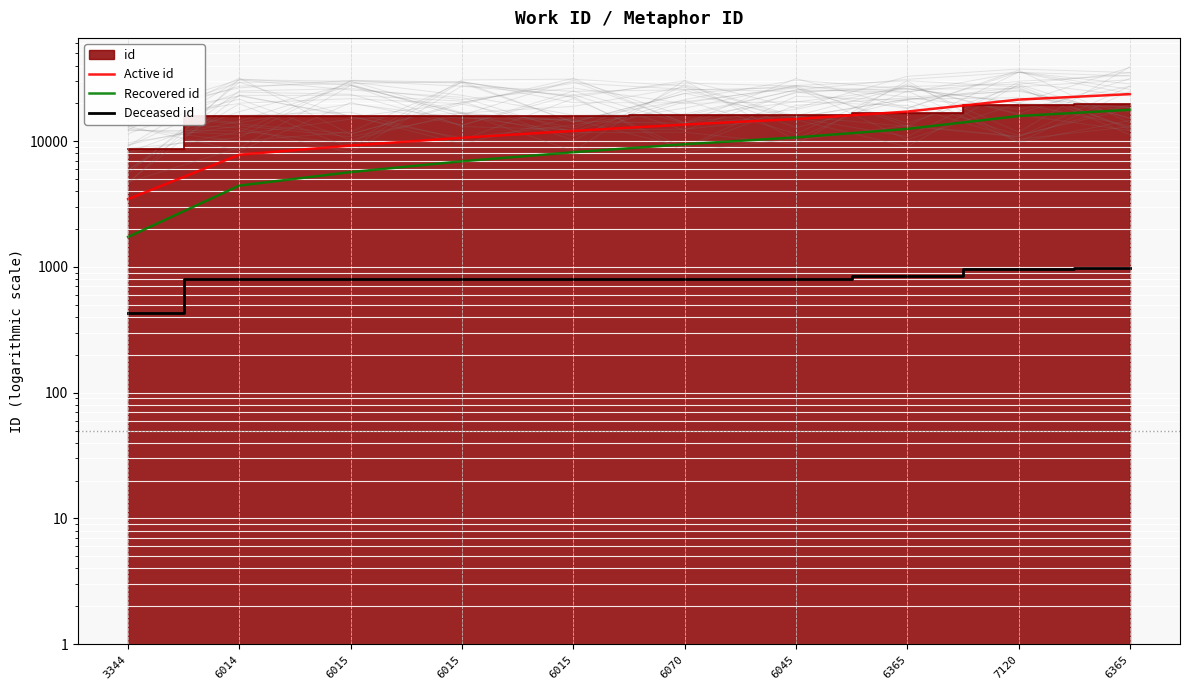

Reading left to right, extract all data points from this chart.

Active id: 3344=3464.4	6014=7811.5	6015=9232.3	6015=10654.7	6015=12076.0	6070=13570.2	6045=15008.9	6365=17206.0	7120=21432.2	6365=23694.0
Recovered id: 3344=1732.2	6014=4438.3	6015=5681.4	6015=6925.5	6015=8169.1	6070=9463.4	6045=10720.7	6365=12530.5	7120=15859.8	6365=17770.5
Deceased id: 3344=433.1	6014=798.9	6015=799.0	6015=799.1	6015=799.2	6070=803.5	6045=804.1	6365=841.6	7120=964.5	6365=987.2